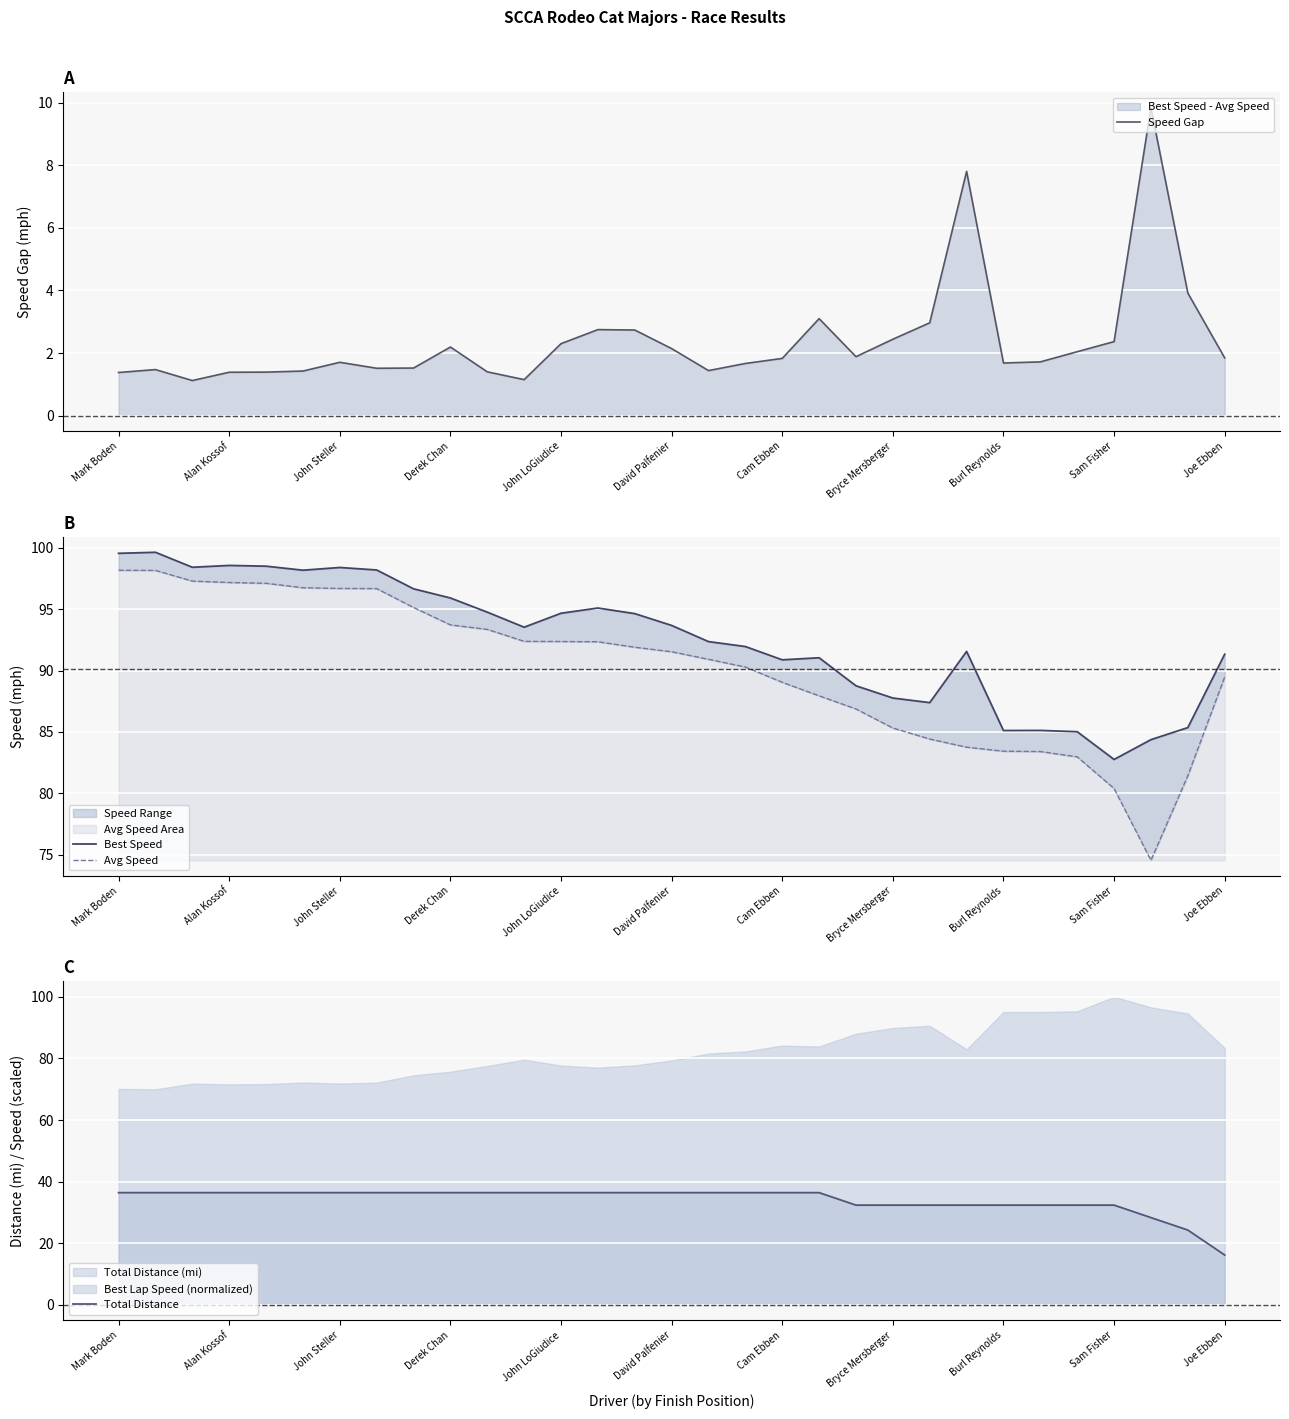

The Total Distance series shows 32.4 at 26. True or false?

True